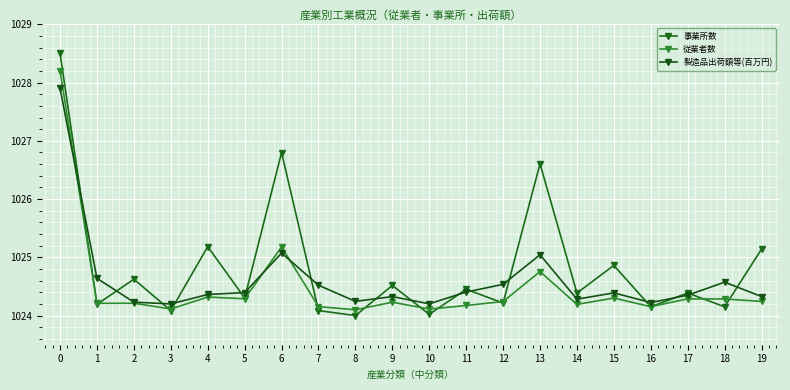

Where is the first local maximum for 事業所数?

2